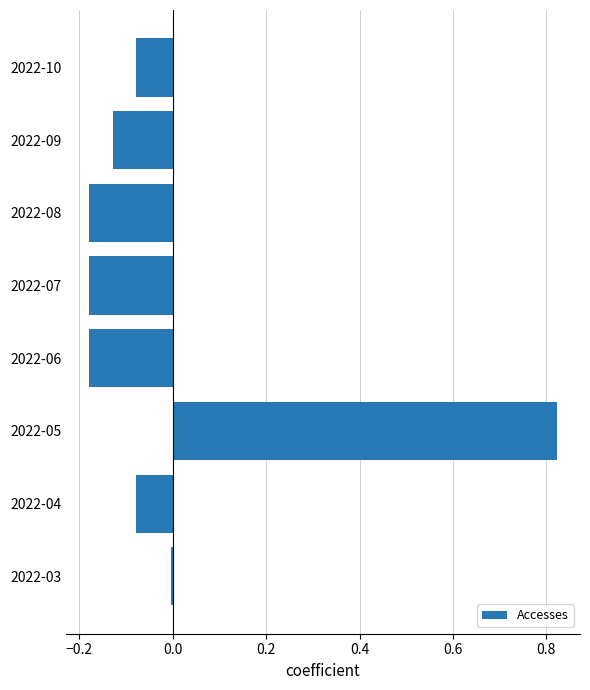

Between 2022-10 and 2022-08, which is larger?

2022-10